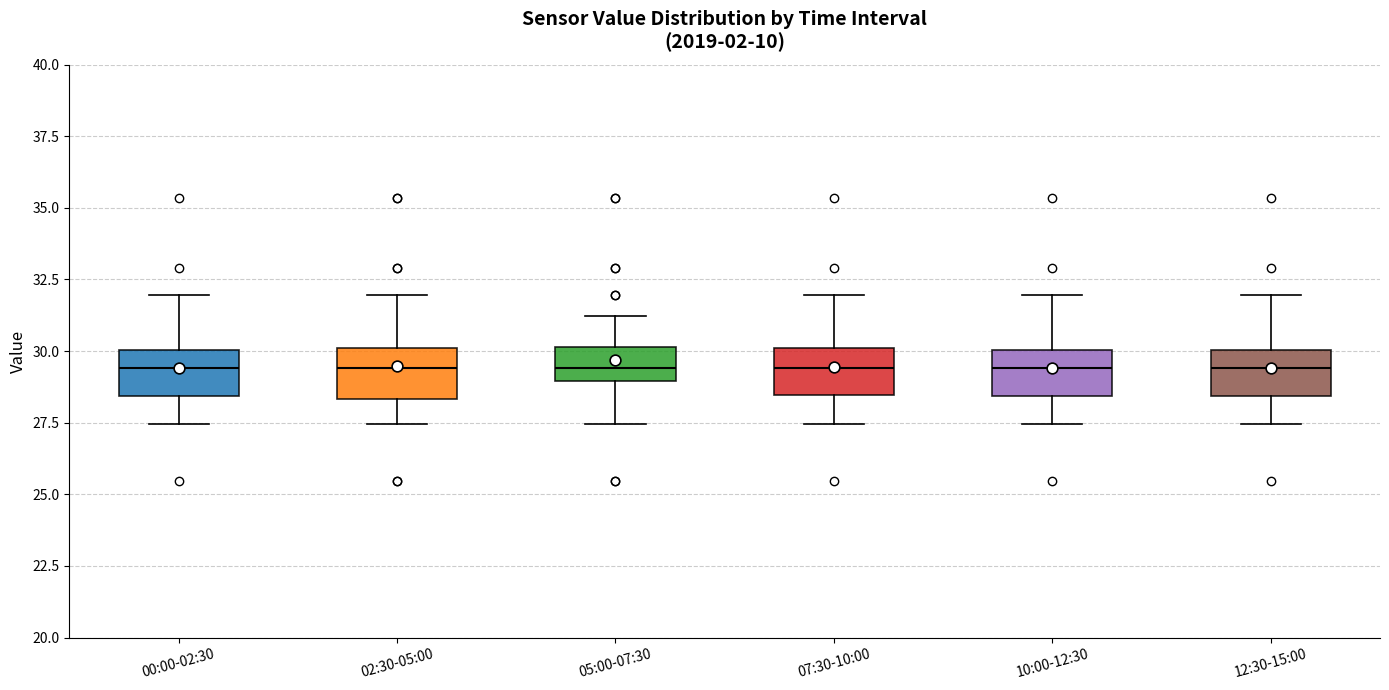

Reading left to right, transcribe this box plot: for each box, give where its median line is, the range the box spans, and where its two whiskers end, as read against the y-axis. The values are not printed on the chart, so give them approximately, as read against the axis.

00:00-02:30: median 29.5, box 28.5 to 30.0, whiskers 27.5 to 32.0
02:30-05:00: median 29.5, box 28.5 to 30.0, whiskers 27.5 to 32.0
05:00-07:30: median 29.5, box 29.0 to 30.0, whiskers 27.5 to 31.0
07:30-10:00: median 29.5, box 28.5 to 30.0, whiskers 27.5 to 32.0
10:00-12:30: median 29.5, box 28.5 to 30.0, whiskers 27.5 to 32.0
12:30-15:00: median 29.5, box 28.5 to 30.0, whiskers 27.5 to 32.0